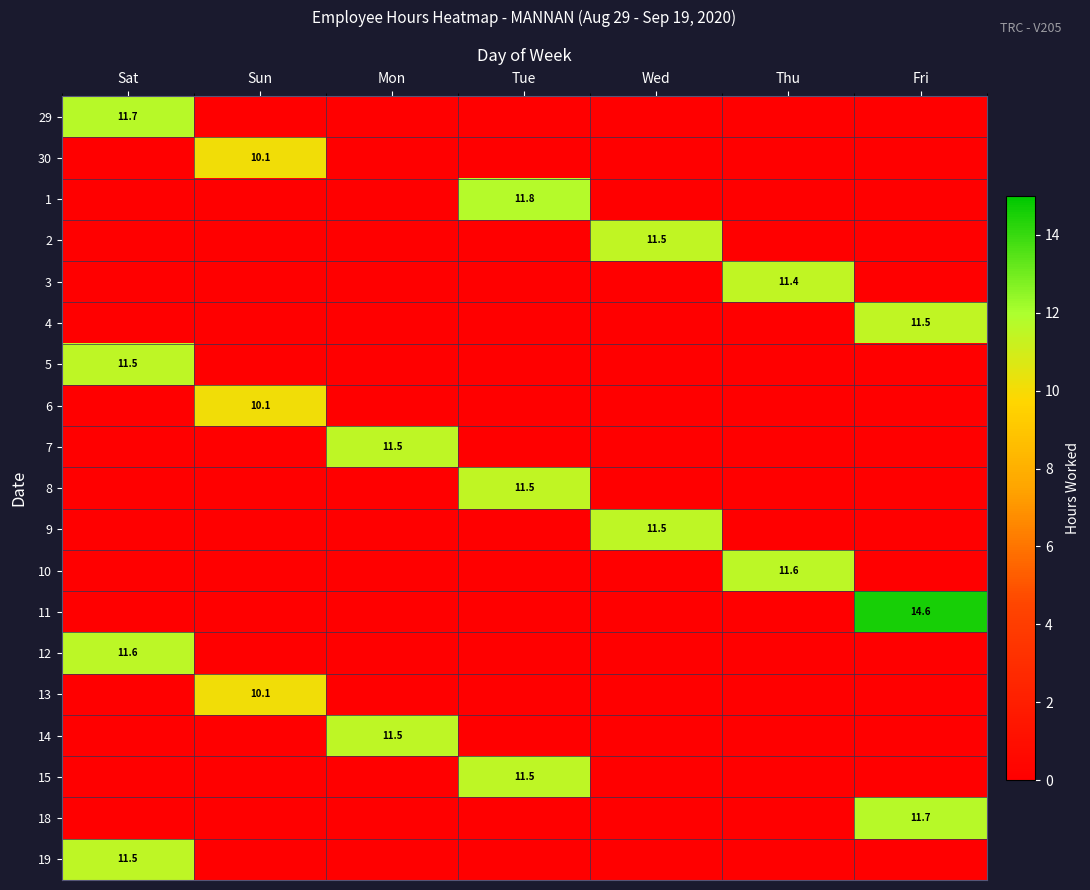

How many series are shown in this chart?

19